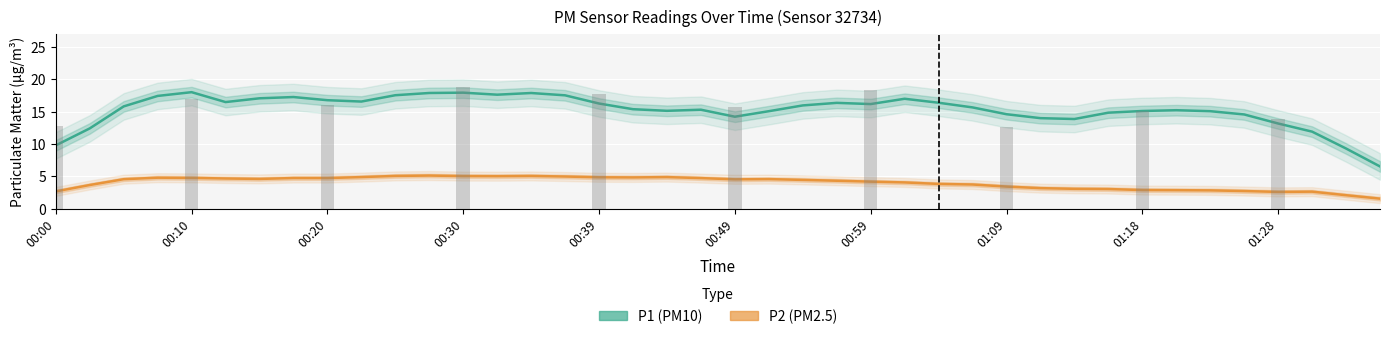

The value of P2 (PM2.5) at 00:59 is 4.6. True or false?

True